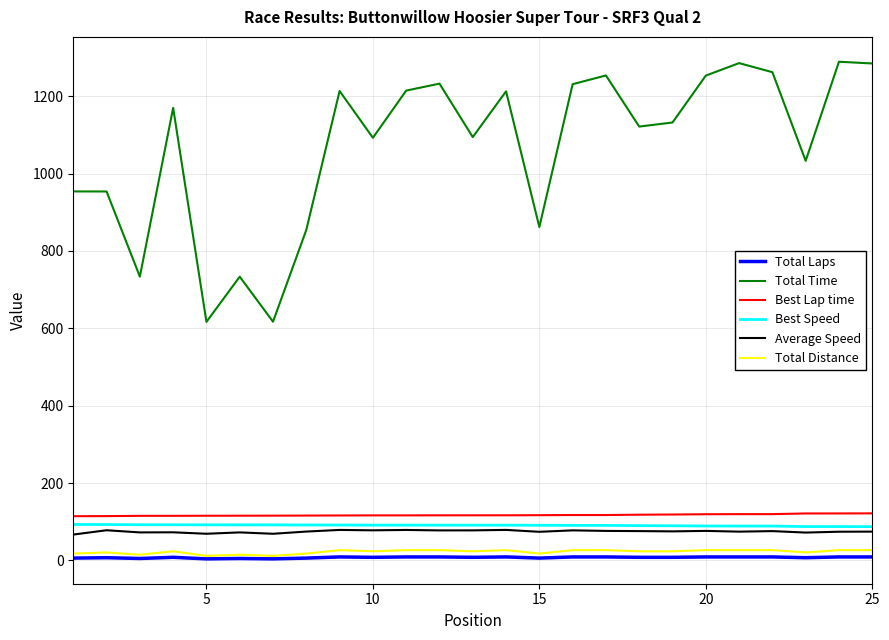

True or false: Total Time and Total Distance cross at least once.

False